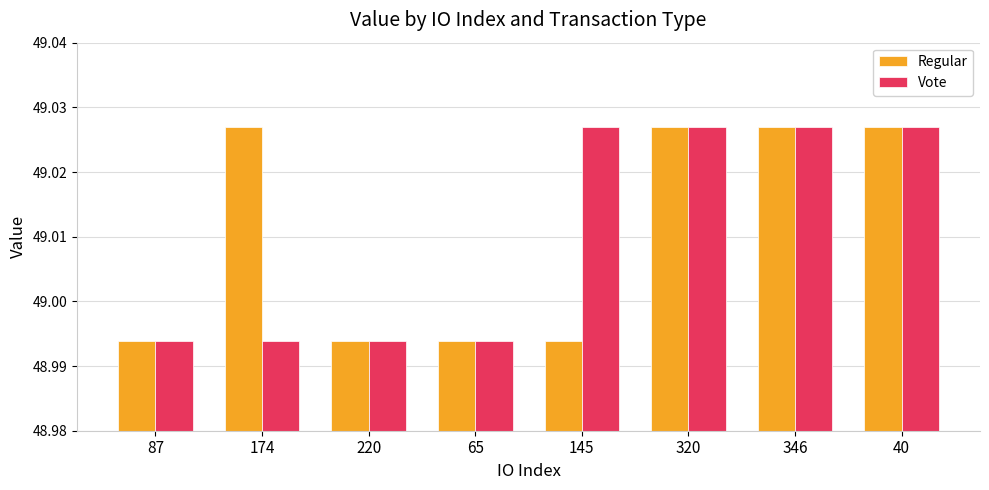

What is the total value across all series at 220?

98.0